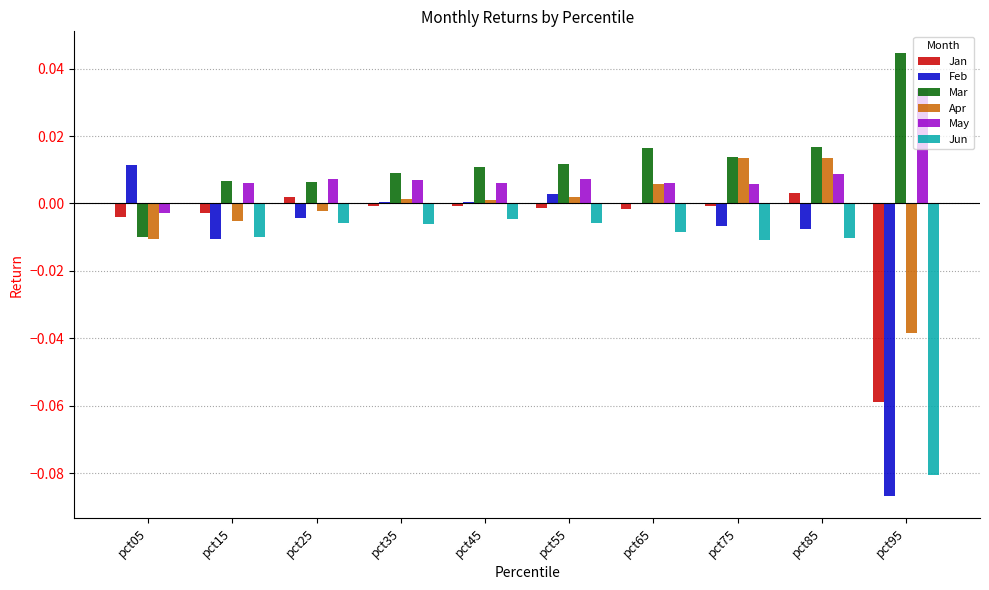

Is the value of Feb at pct15 greater than the value of Jan at pct45?

No